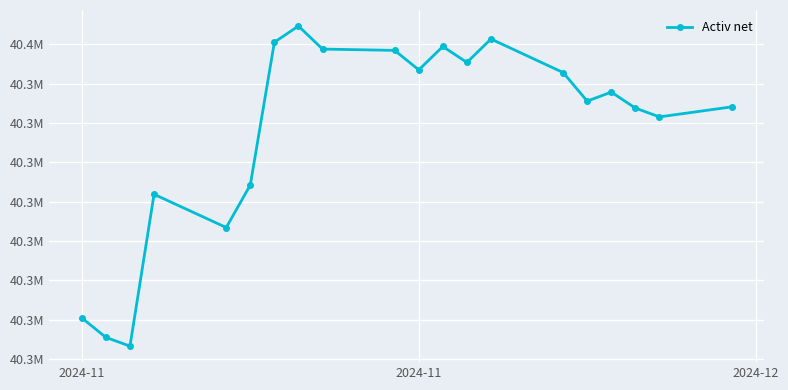

Does the chart have visible grid lines?

Yes